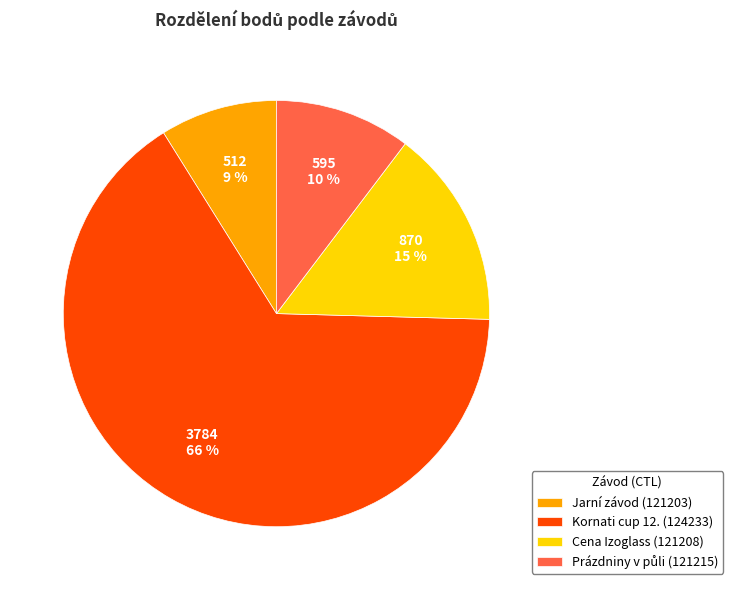

Count the number of slices in the pie.

4